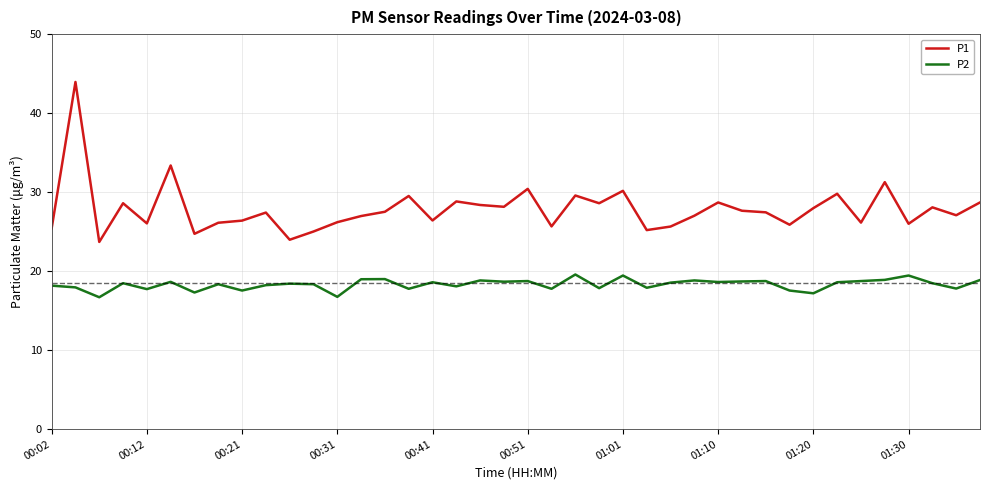

Rank the series by their maximum value, from highest to lowest.

P1, P2